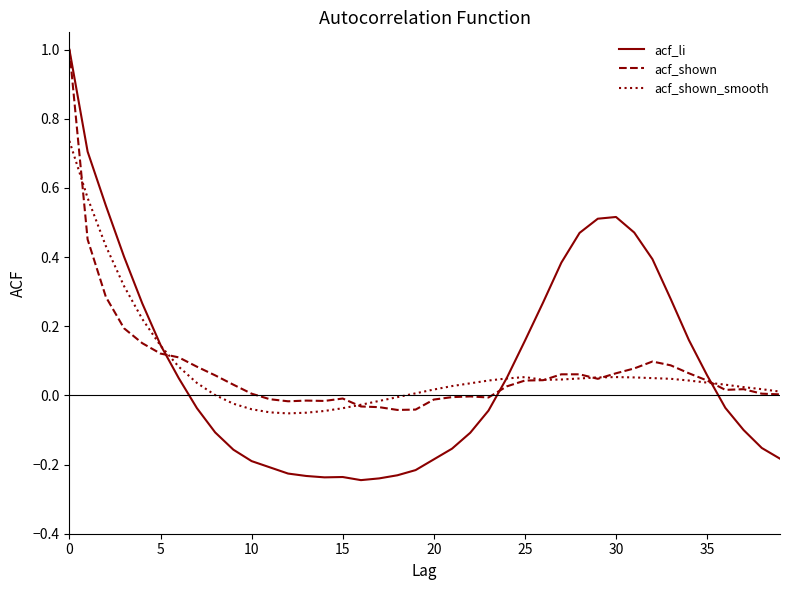

What is the maximum value shown in the chart?

1.0